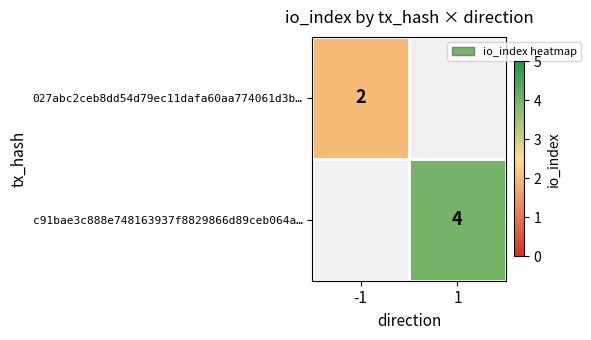

The value of 027abc2ceb8dd54d79ec11dafa60aa774061d3b… at -1 is 1. True or false?

False